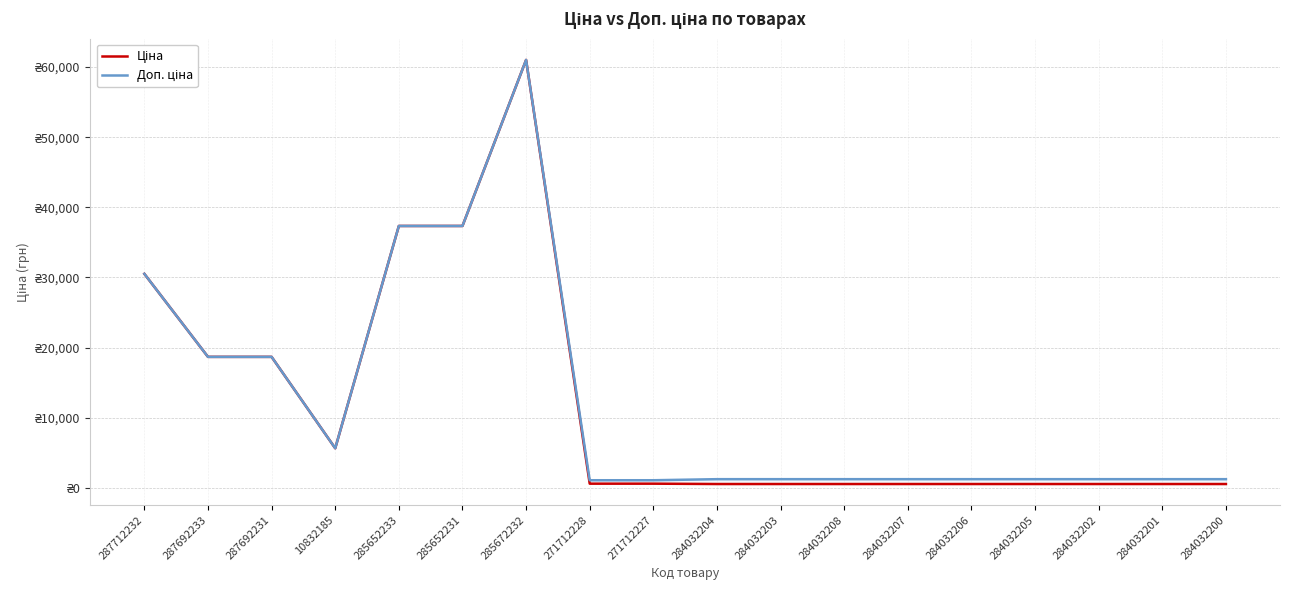

What is the difference between the highest and lowest values at 284032205?

691.7